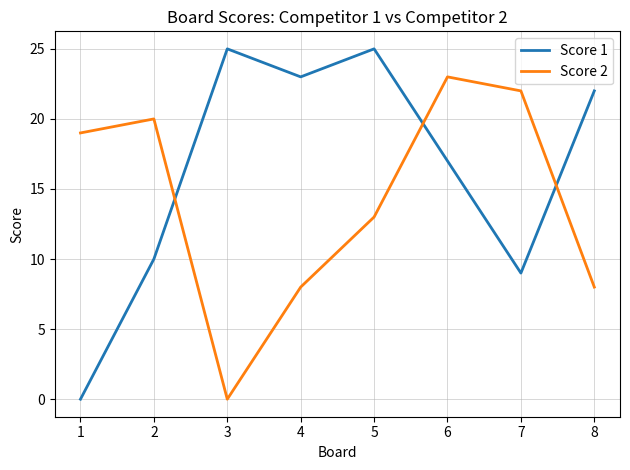

Rank the series by their average value, from highest to lowest.

Score 1, Score 2